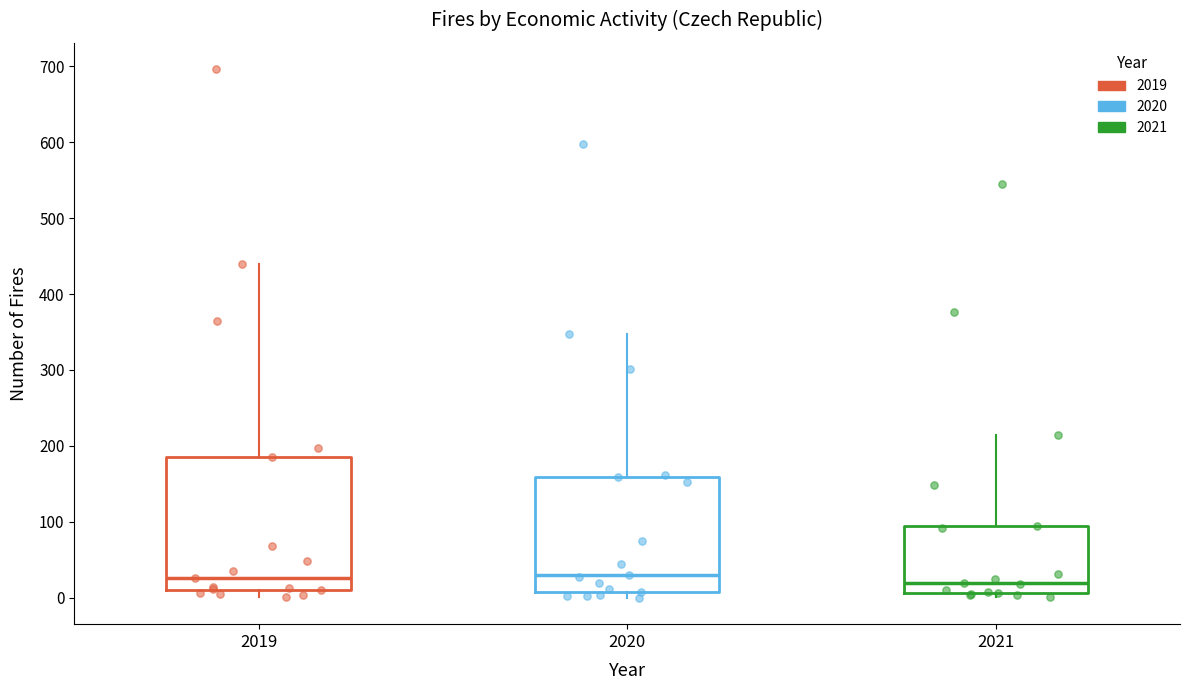

Reading left to right, read every box against the y-axis: the position of its median line, the range the box covers, and the ends of its whiskers. The values are not printed on the chart, so give them approximately, as read against the axis.

2019: median 30, box 10 to 190, whiskers 0 to 440
2020: median 30, box 10 to 160, whiskers 0 to 350
2021: median 20, box 10 to 100, whiskers 0 to 210